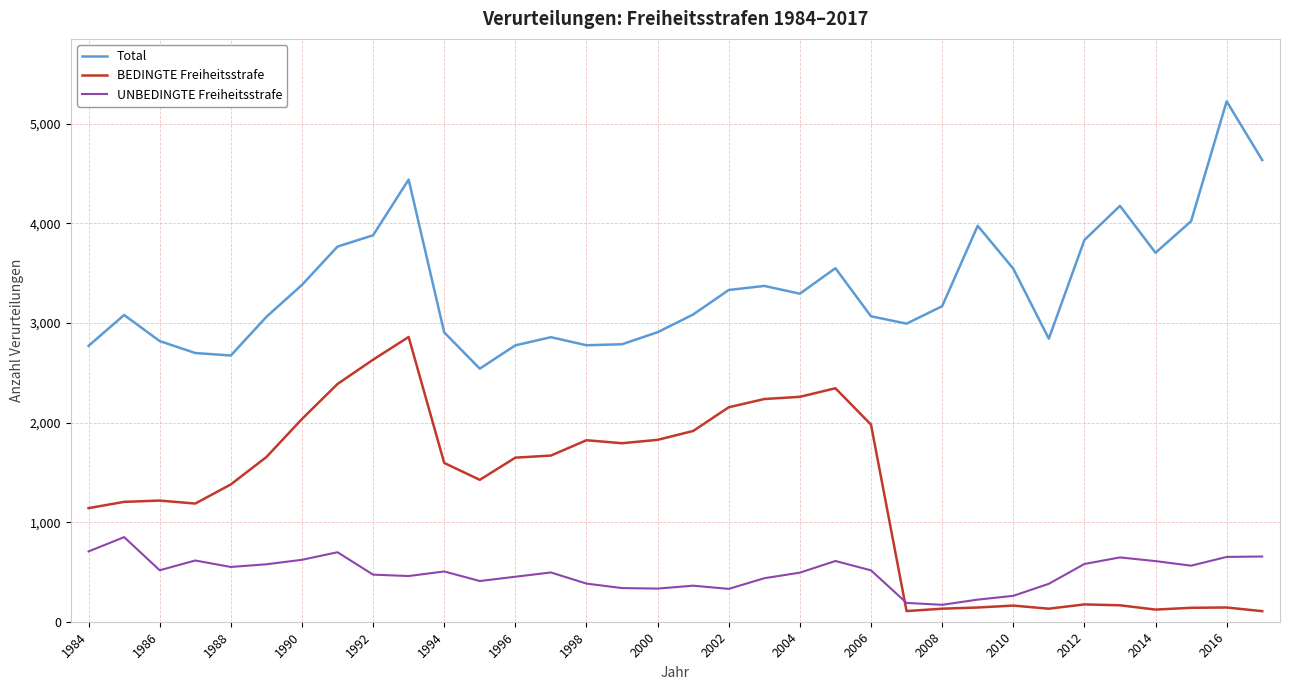

What is the maximum value for Total?

5227